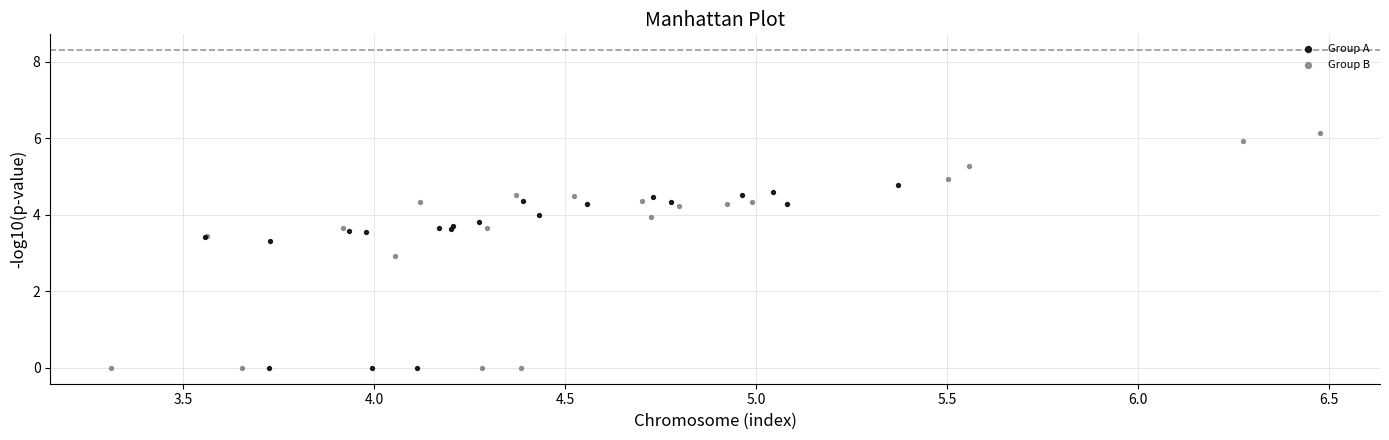

Which series has the widest spread of Y values?

Group B